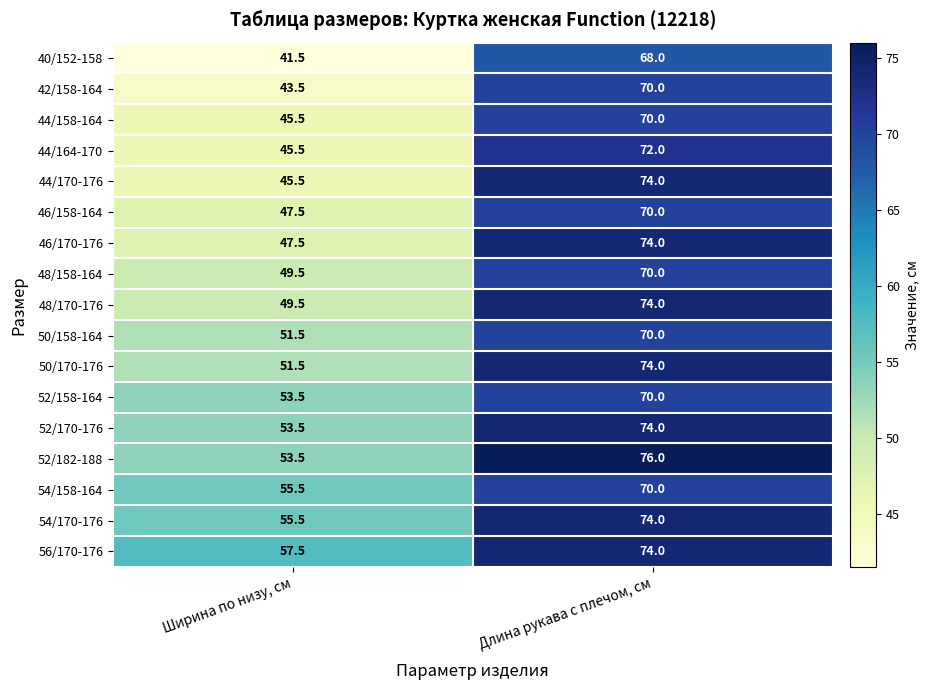

True or false: 42/158-164 has a value of 66.3 at Ширина по низу, см.

False